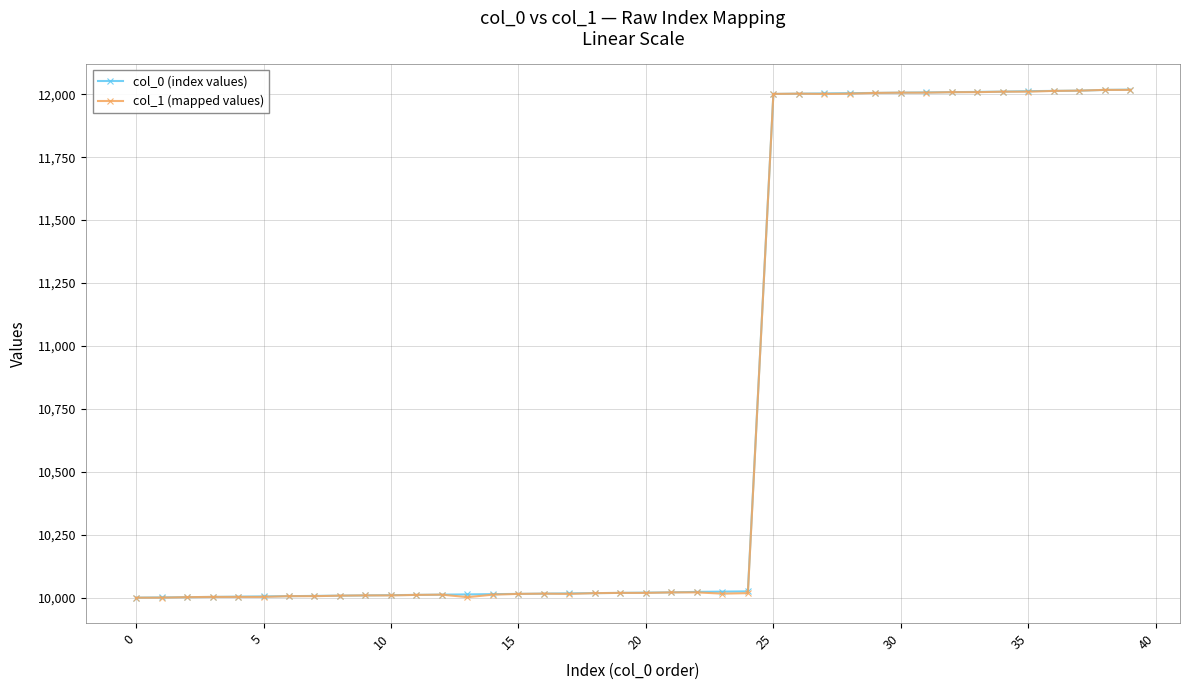

What is the difference between the maximum and minimum values in the col_0 (index values) series?

2017